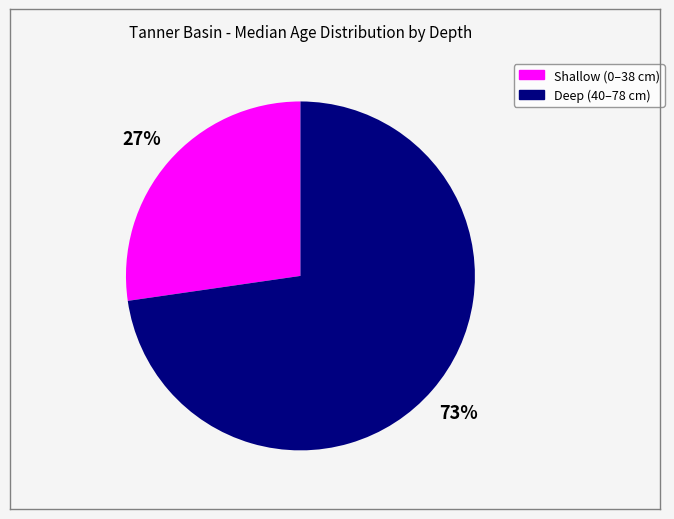

To the nearest percent, what is the average slice percentage?

50%